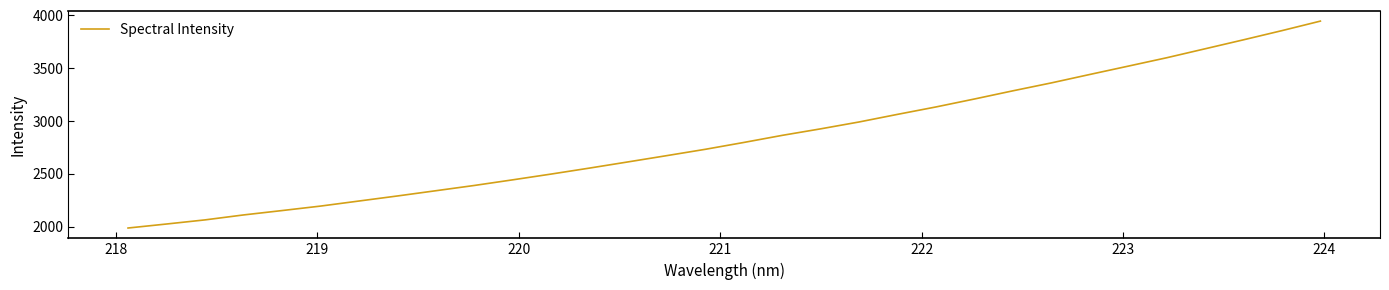

What is the difference between the maximum and minimum values?

1958.9